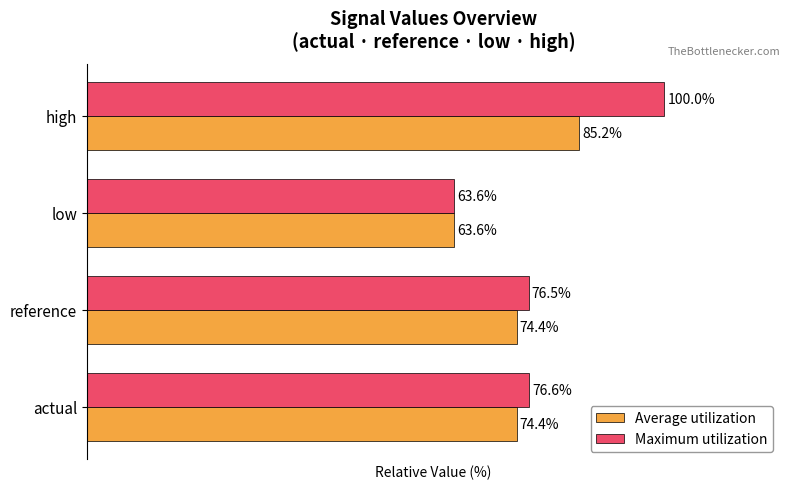

Which category has the highest value across all series?

high